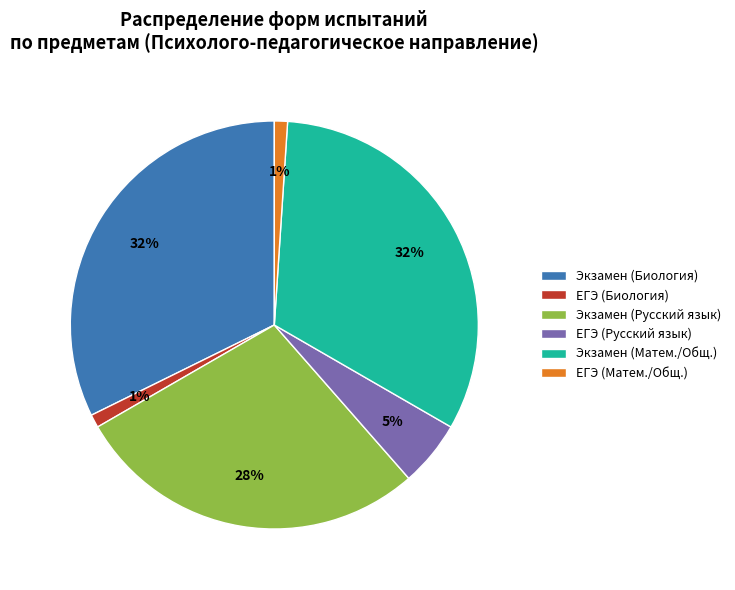

Is there a majority slice in this chart?

No